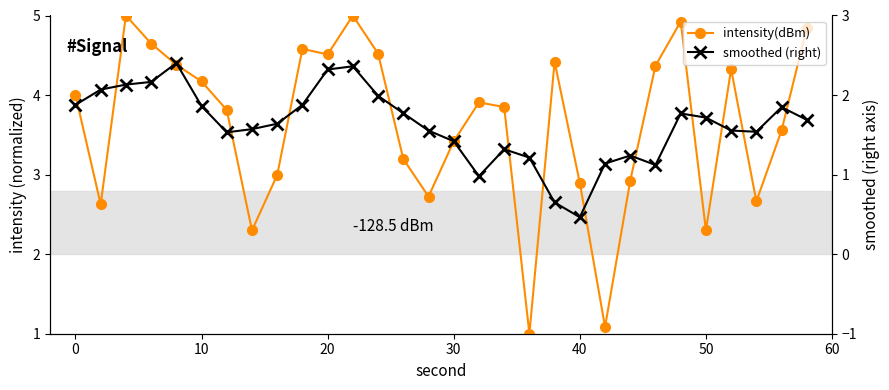

True or false: intensity(dBm) and smoothed (right) intersect in this chart.

True